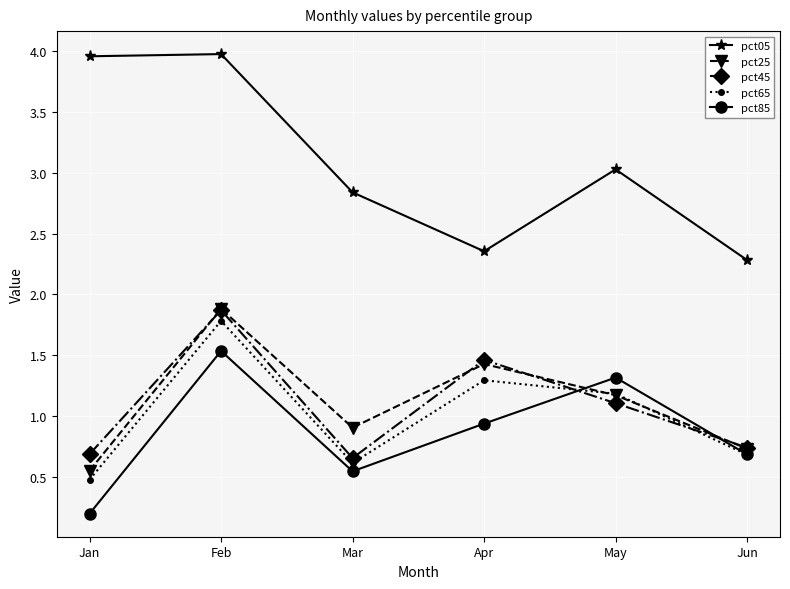

Where does the pct25 series first go above 1?

Feb